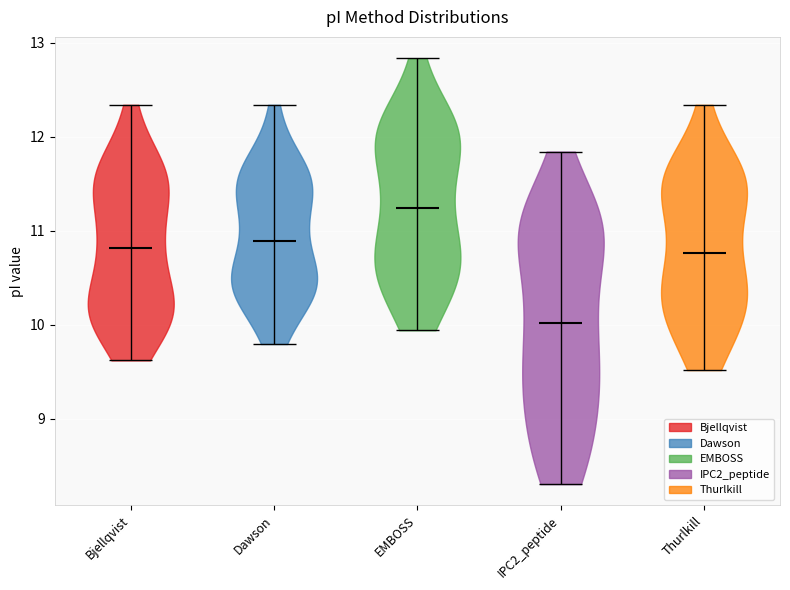

Where does the median line of the violin for EMBOSS sit on the y-axis? The values are not printed on the chart, so give them approximately, as read against the axis.

11.2